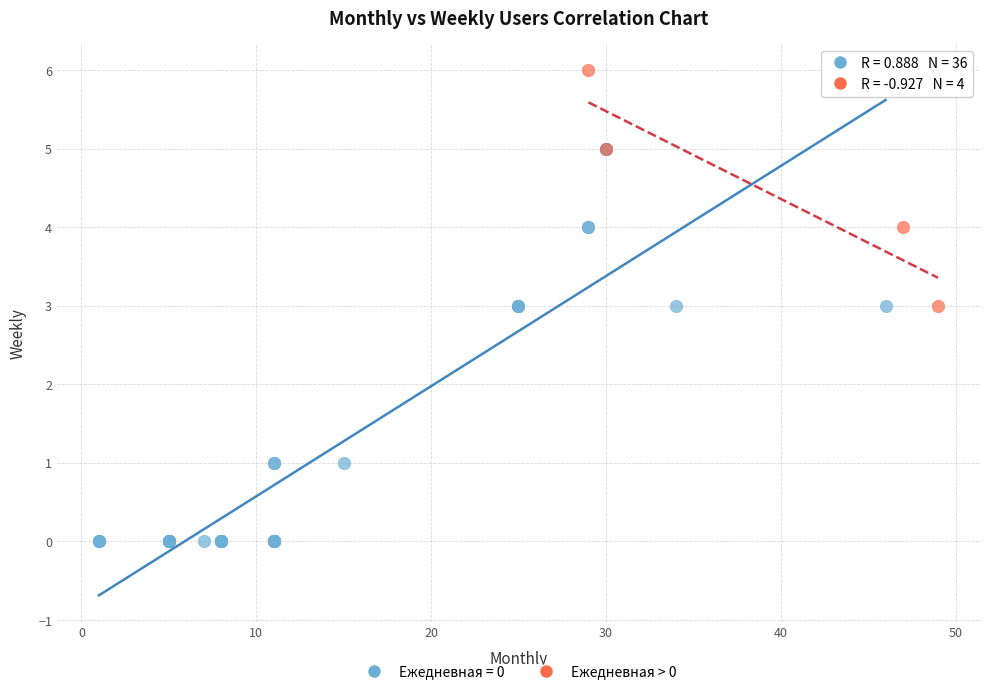

Which series has the widest spread of Y values?

Ежедневная = 0